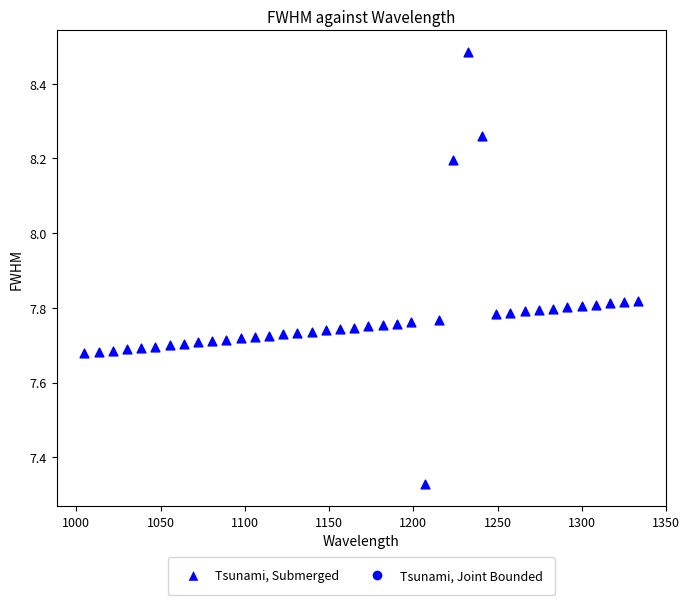

What is the range of Y values (max minus min)?

1.2